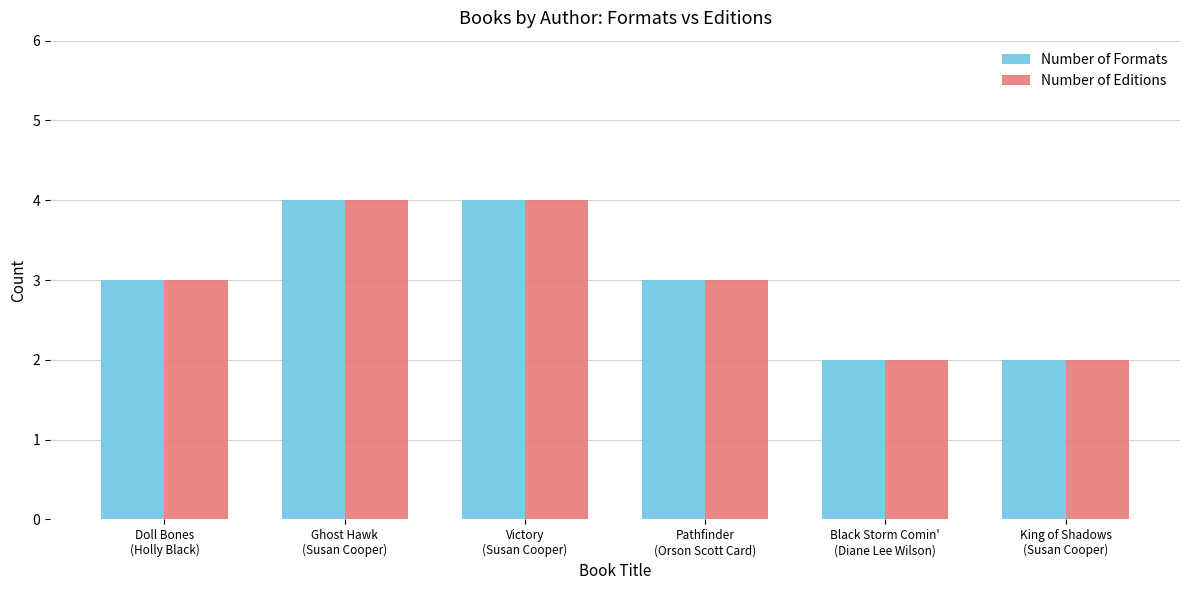

The value of Number of Editions at Victory
(Susan Cooper) is 4. True or false?

True